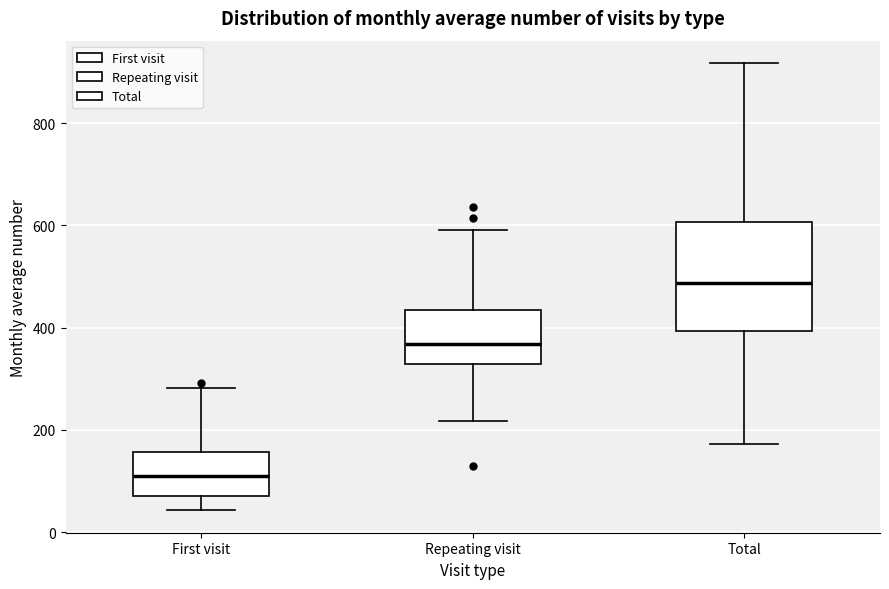

Reading left to right, transcribe this box plot: for each box, give where its median line is, the range the box spans, and where its two whiskers end, as read against the y-axis. The values are not printed on the chart, so give them approximately, as read against the axis.

First visit: median 100, box 80 to 160, whiskers 40 to 280
Repeating visit: median 360, box 320 to 440, whiskers 220 to 600
Total: median 480, box 400 to 600, whiskers 180 to 920